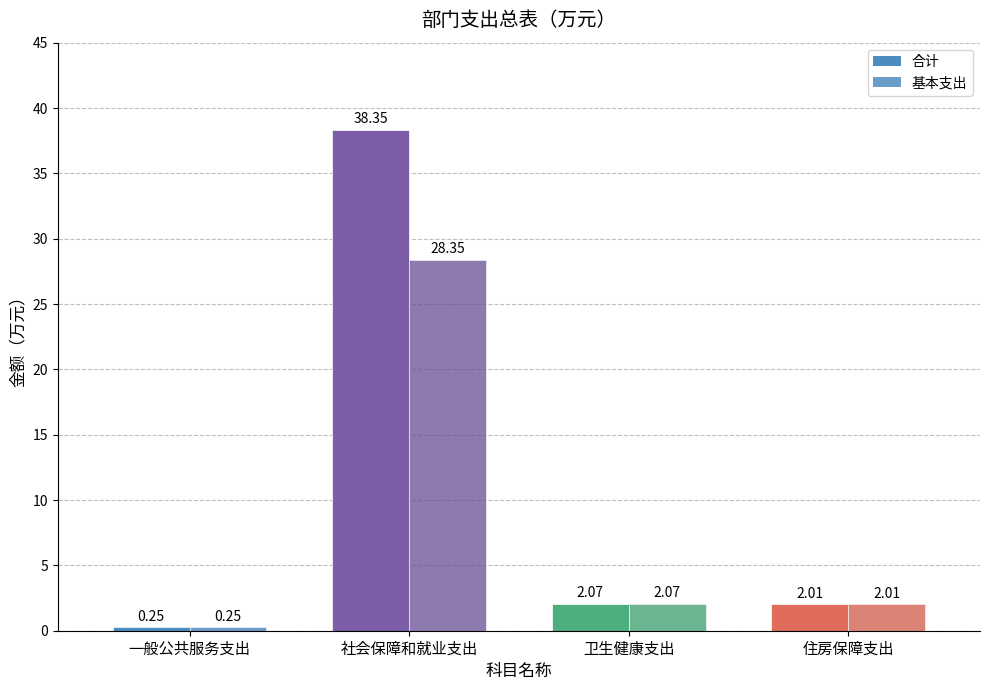

Reading left to right, what are all the values shown in this chart?

合计: 0.2	38.4	2.1	2.0
基本支出: 0.2	28.4	2.1	2.0